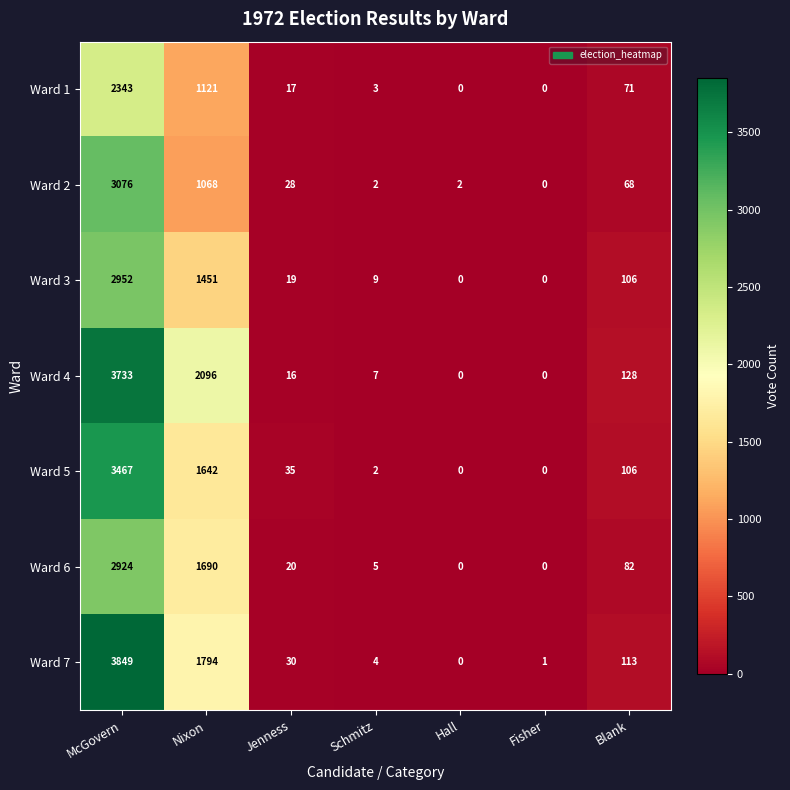

Where is Ward 6 nearest to the value 1462?

Nixon